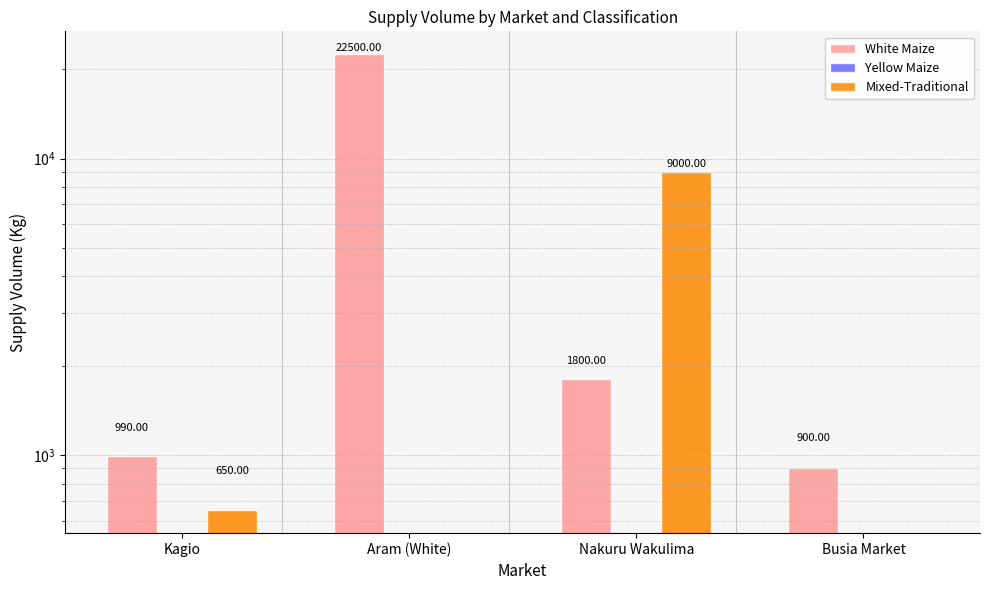

Which category has the lowest value in the Mixed-Traditional series?

Aram (White)